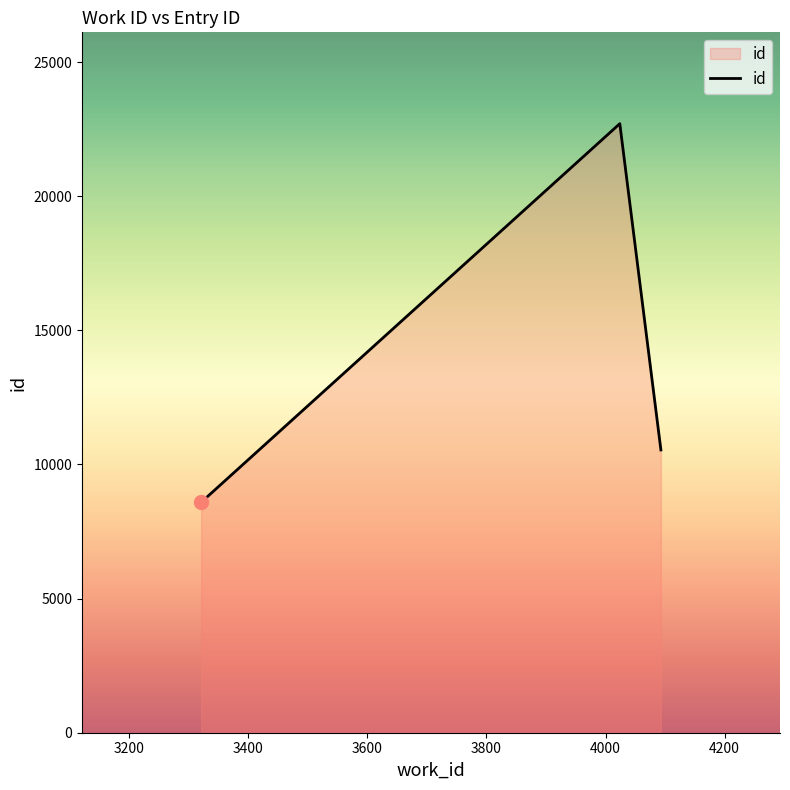

What is the greatest value displayed?

22705